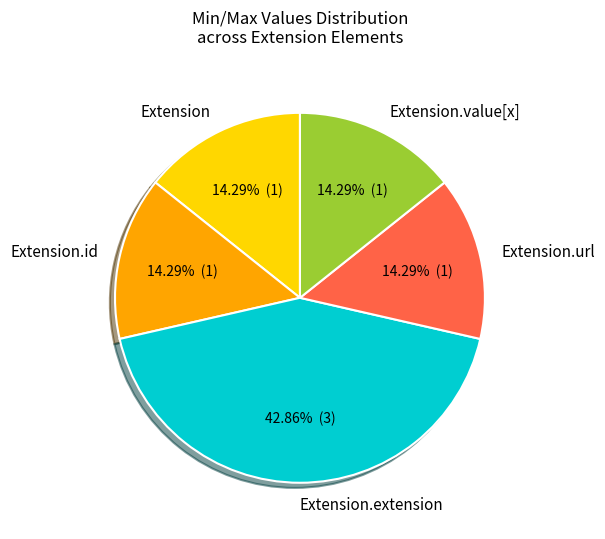

Is the sum of Extension and Extension.id greater than half?

No